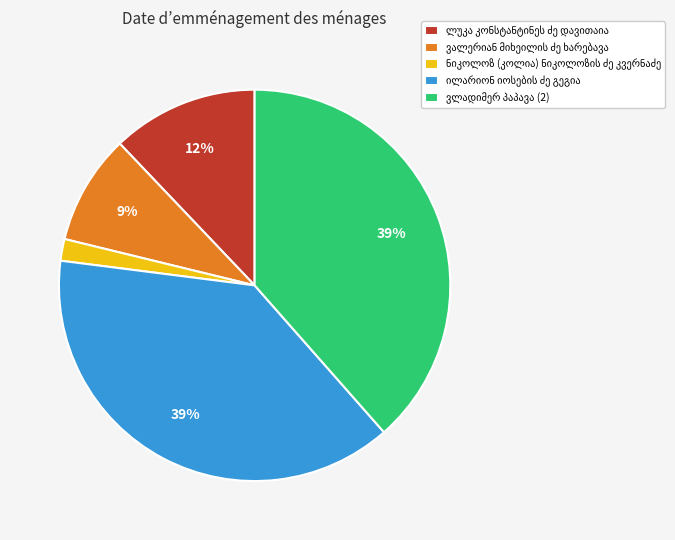

To the nearest percent, what is the difference between the largest and smallest slice percentages?

37%